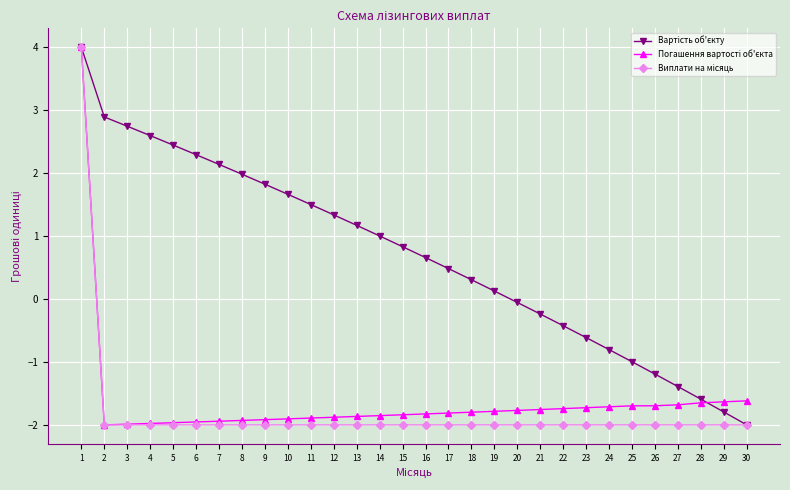

What is the greatest value displayed?

4.0